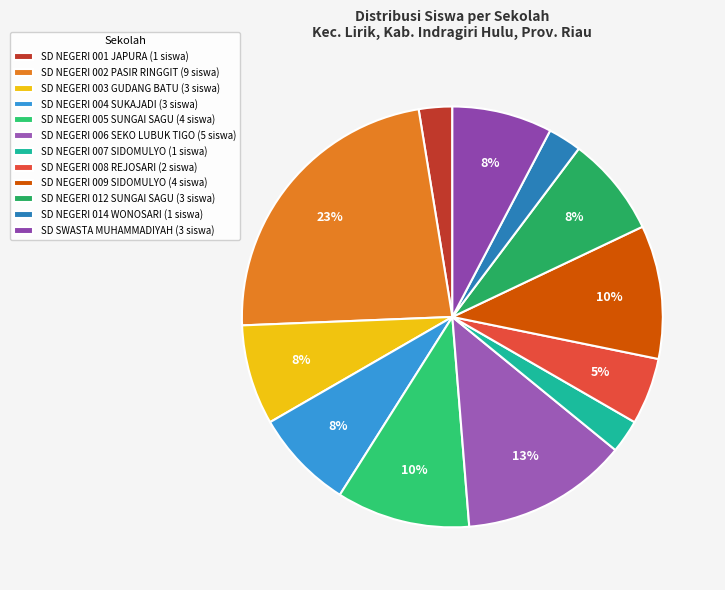

Between SD NEGERI 006 SEKO LUBUK TIGO and SD NEGERI 005 SUNGAI SAGU, which is larger?

SD NEGERI 006 SEKO LUBUK TIGO